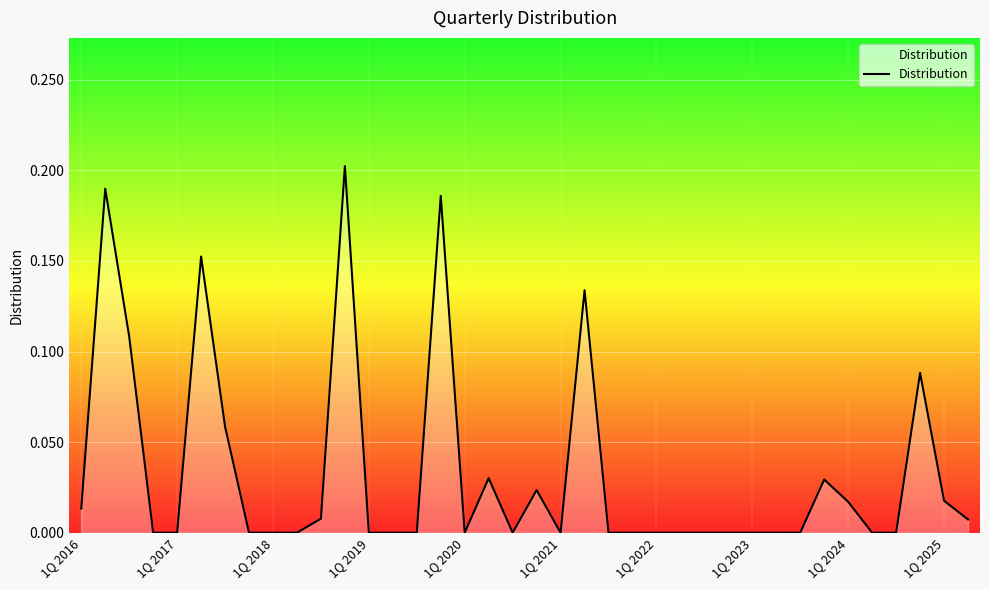

The value at 1Q 2022 is 0.0. True or false?

True